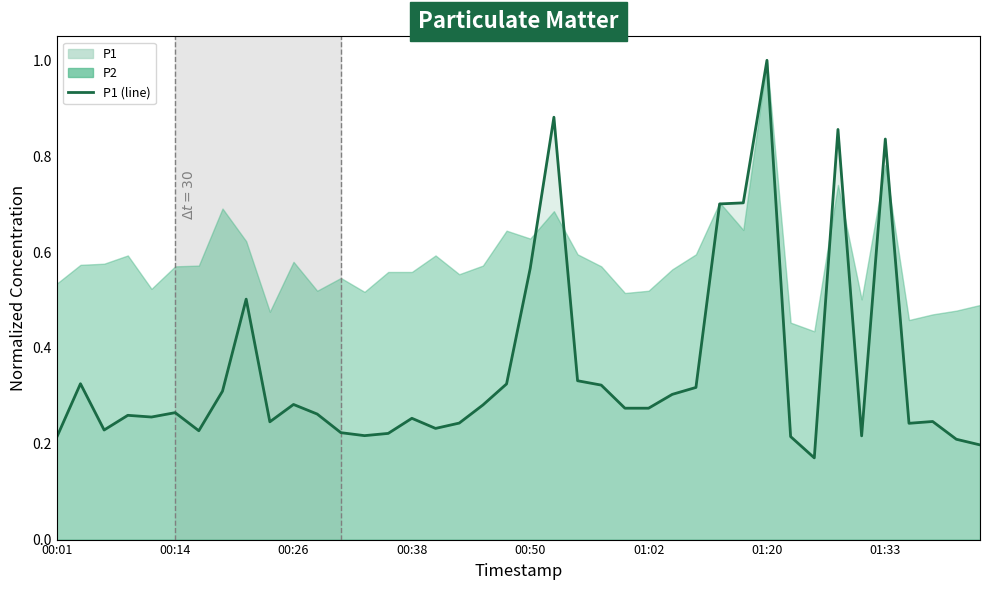

What is the change in value from 18 to 35?

+0.6